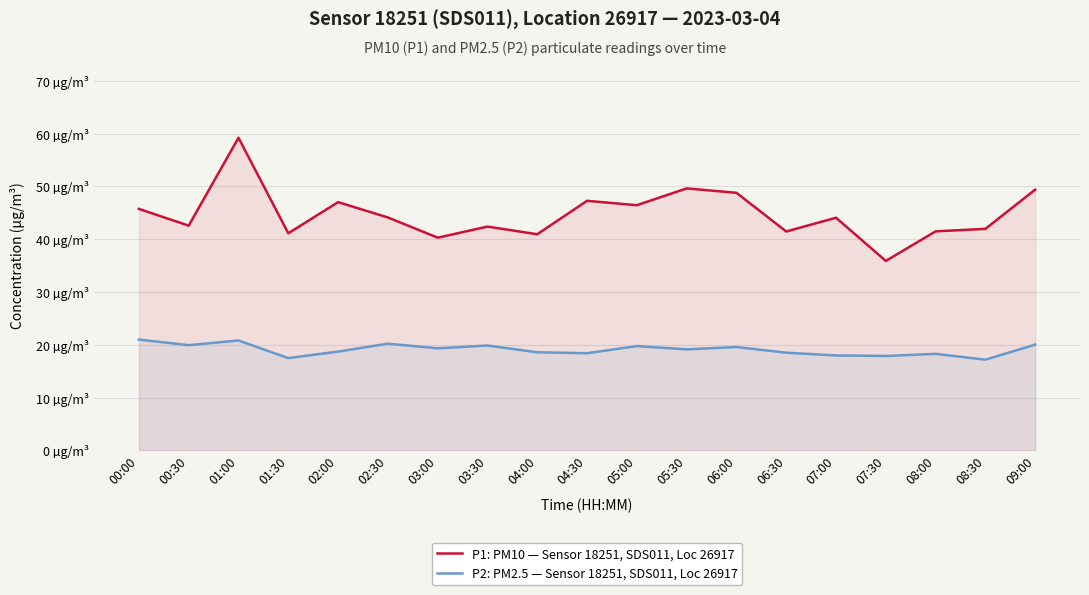

Does the chart display data point markers on the line(s)?

No